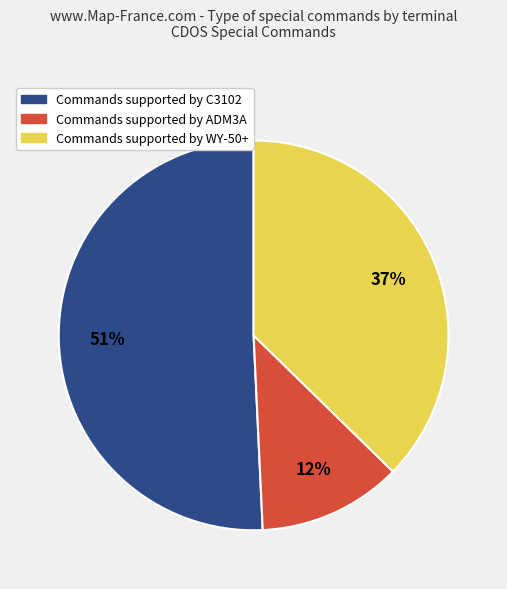

Does any single category account for the majority?

Yes